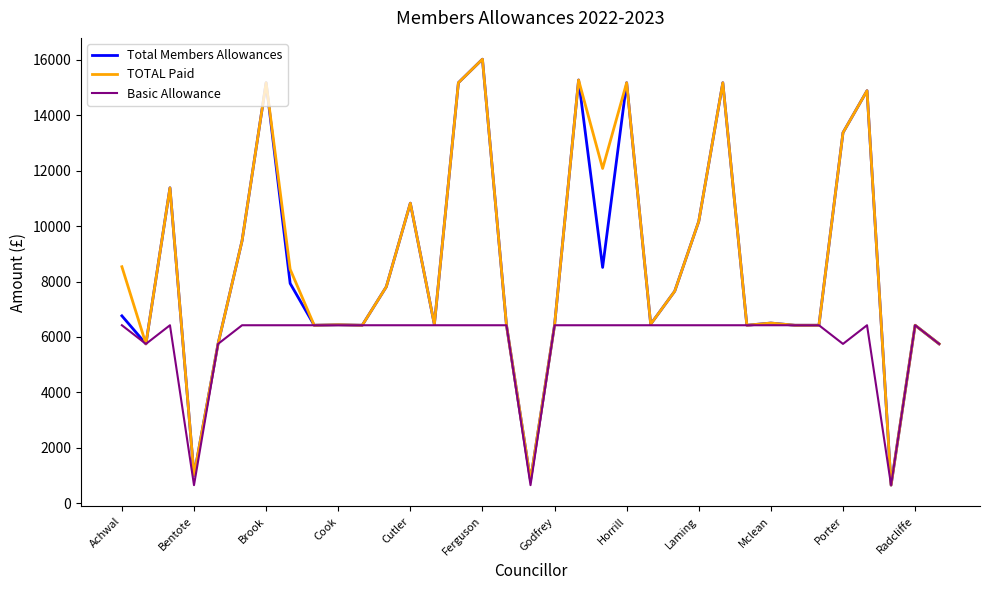

What is the smallest value displayed?

653.1